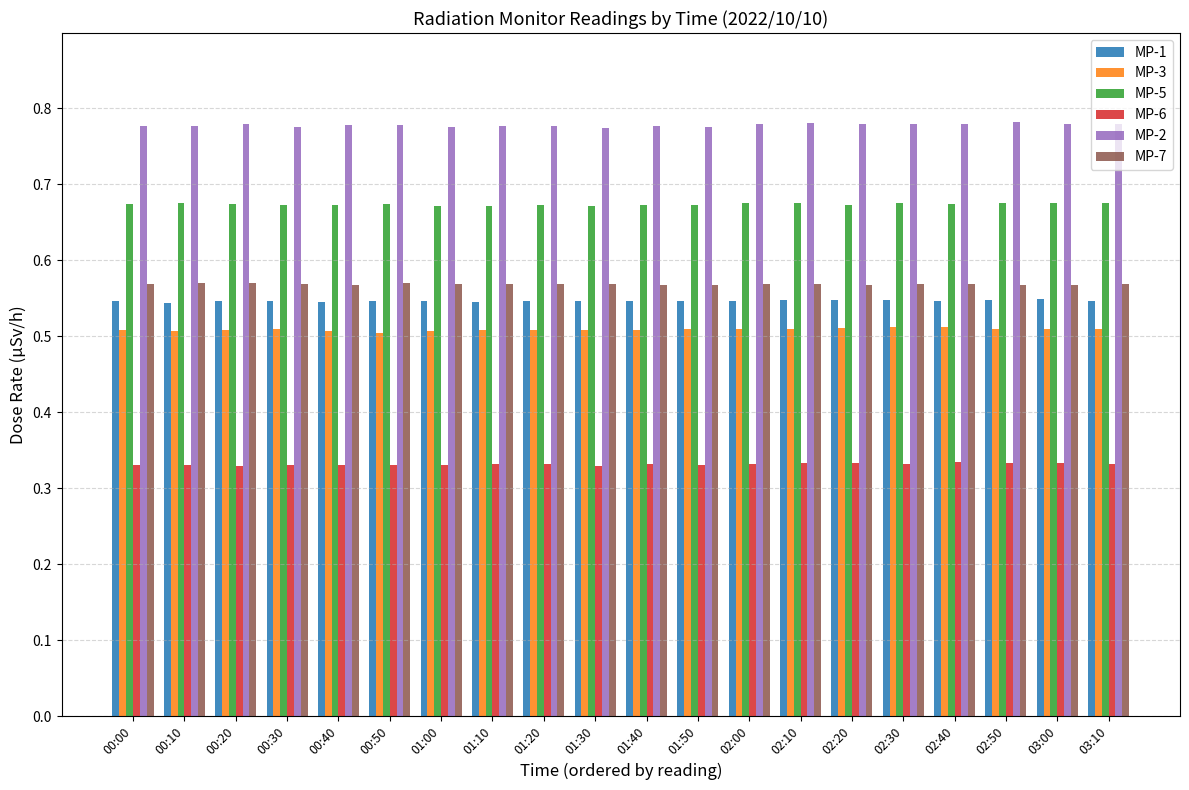

What is the total value across all series at 01:30?

3.4